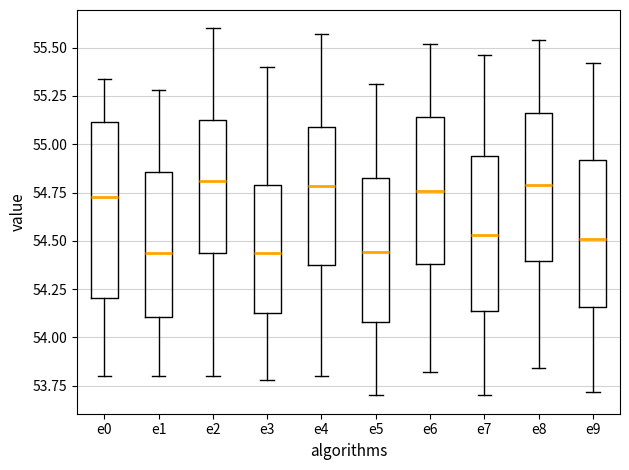

Comparing the boxes themselves (not the whiskers), which one is the tallest?

e0